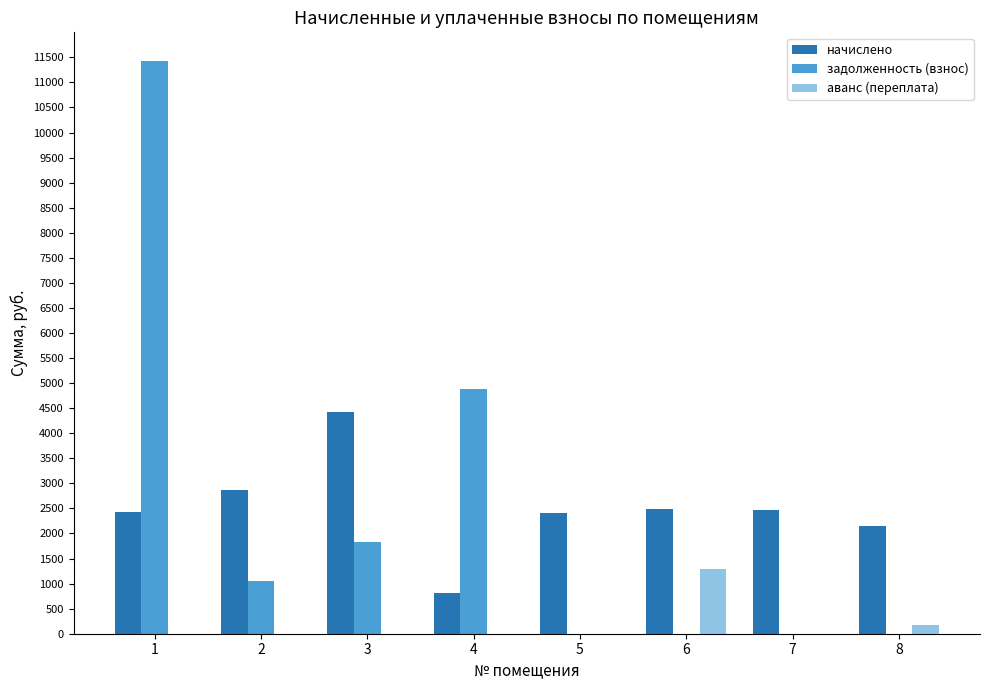

How many groups of bars are there?

8